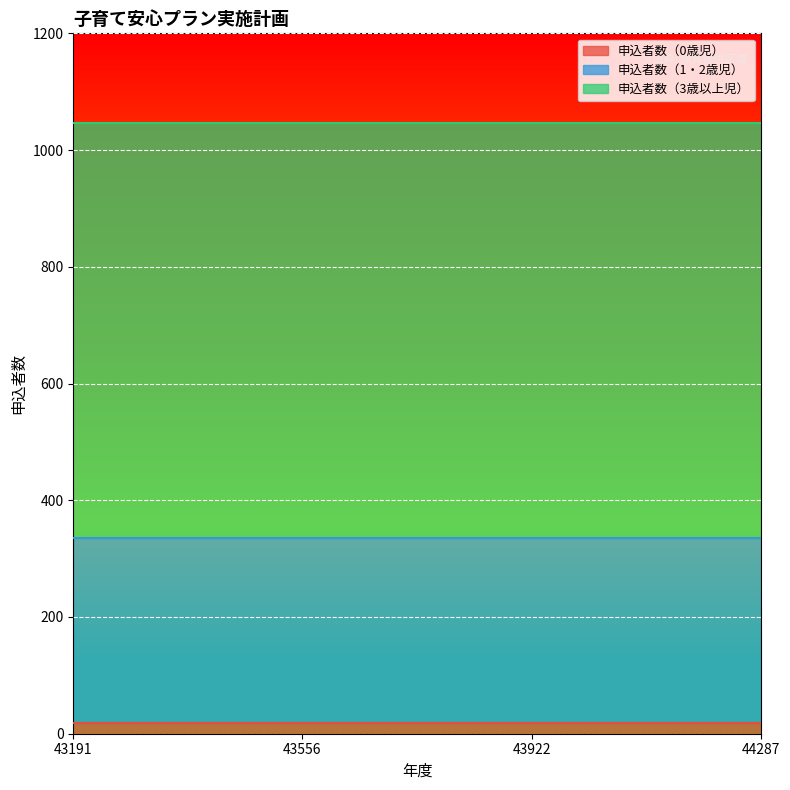

Reading right to left, list all the values displayed in this chart.

申込者数（0歳児）: 44287=19	43922=19	43556=19	43191=19
申込者数（1・2歳児）: 44287=316	43922=316	43556=316	43191=316
申込者数（3歳以上児）: 44287=711	43922=711	43556=711	43191=711